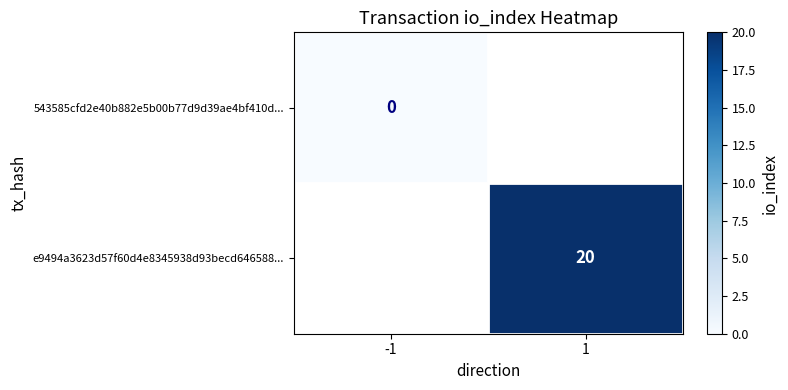

True or false: e9494a3623d57f60d4e8345938d93becd646588... has a value of 14 at 1.

False